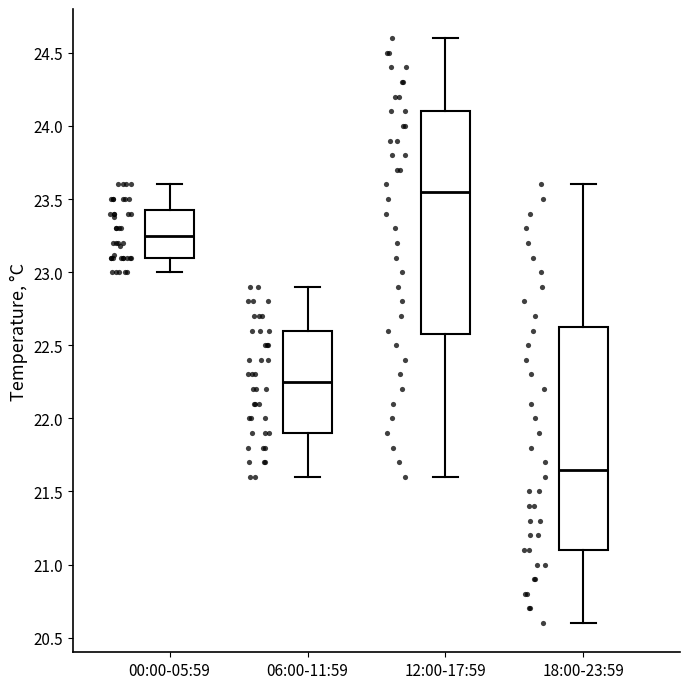

Where is the lower edge of the box for 18:00-23:59 on the y-axis? The values are not printed on the chart, so give them approximately, as read against the axis.

21.10